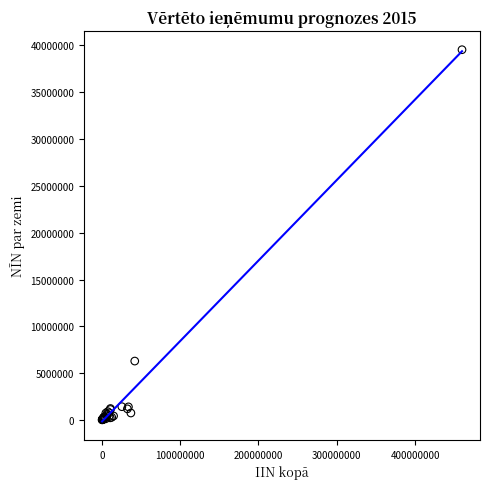

What Y value in the scatter plot is closest to 19769411?

6316940